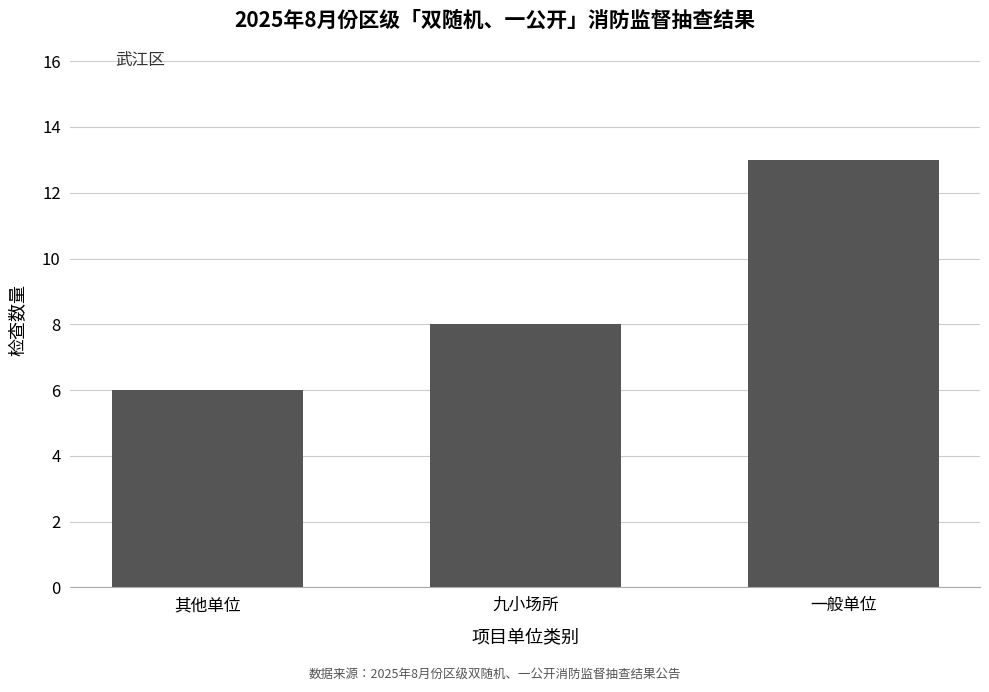

Count the number of data series in this chart.

1